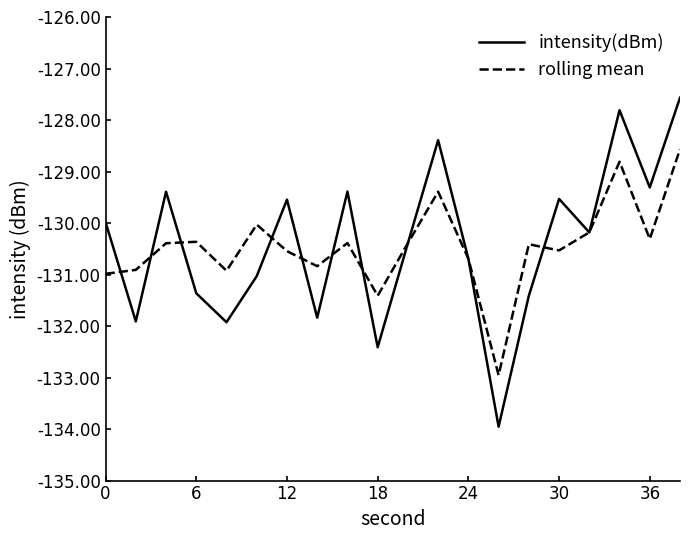

Which series has the largest range (max minus min)?

intensity(dBm)